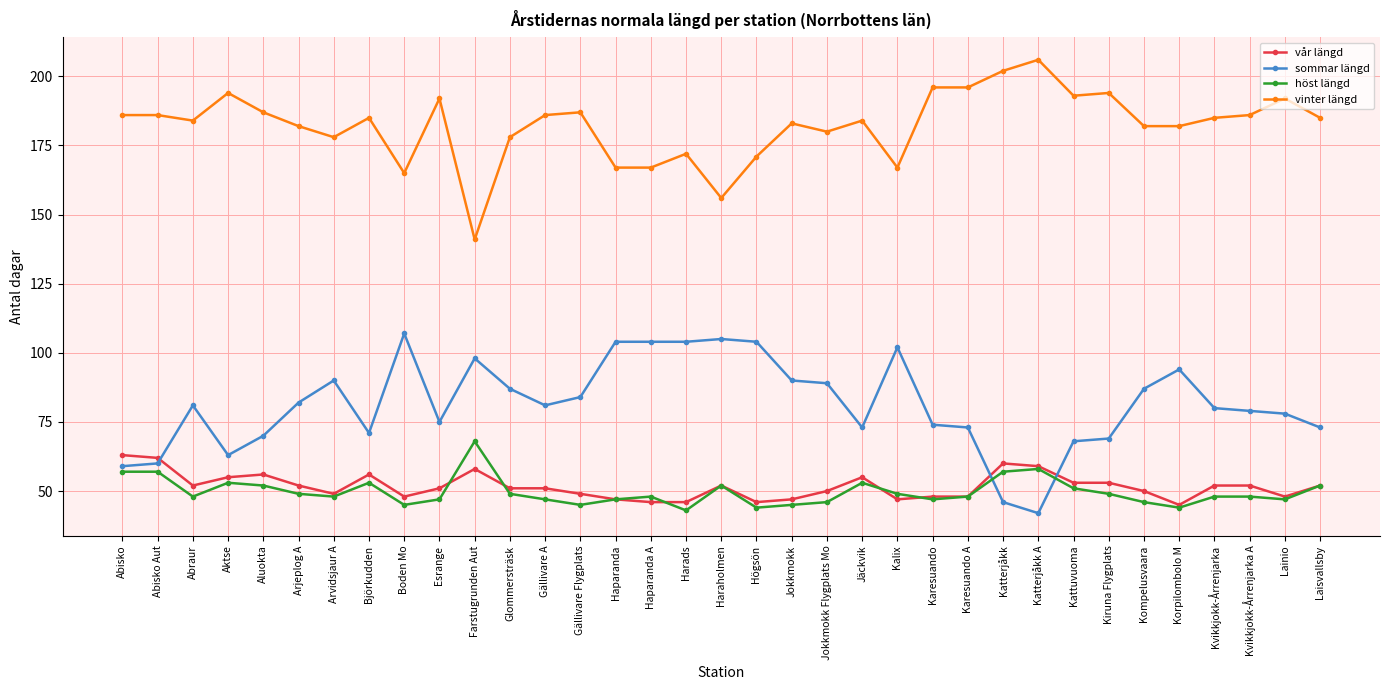

What is the sum of all vår längd values?

1809